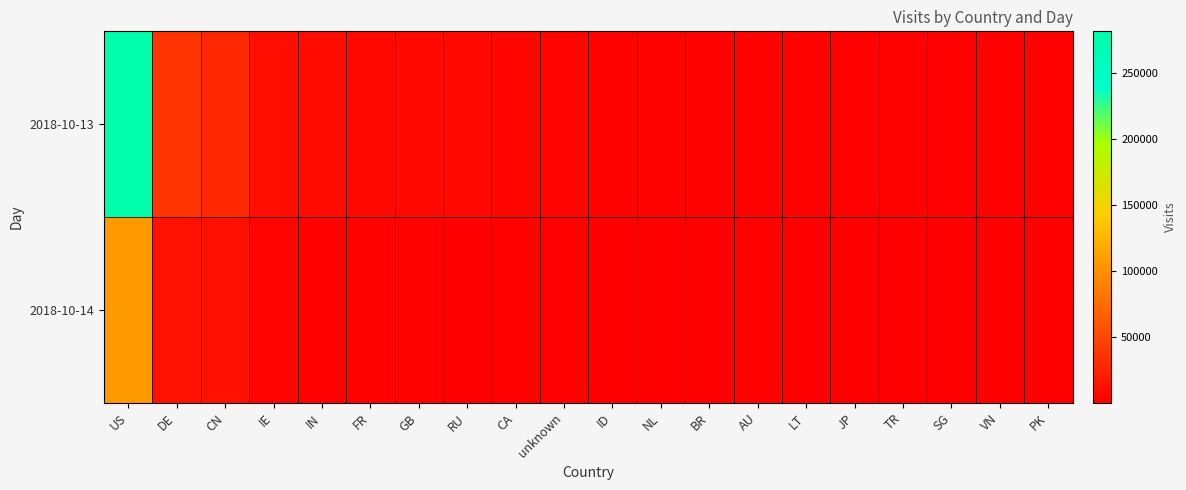

Between CN and BR, which series saw the biggest shift?

2018-10-13